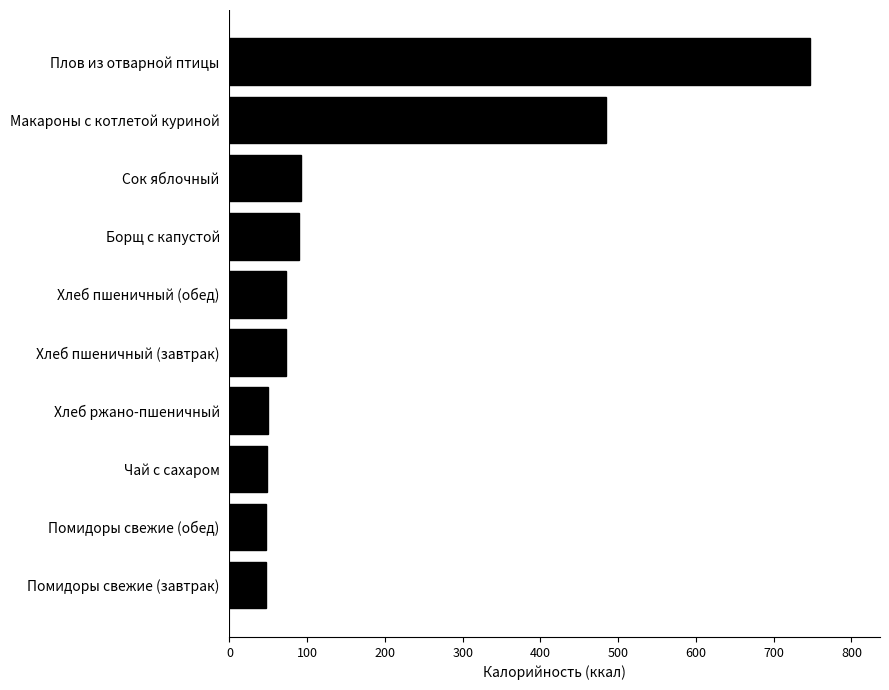

Approximately how many times larger is the value at Помидоры свежие (завтрак) compared to Чай с сахаром?

1.0